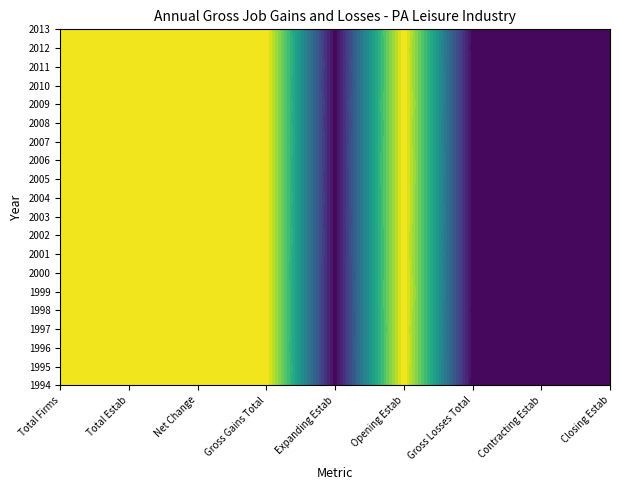

What is the difference between the second highest and second lowest values in the 2003 series?

200